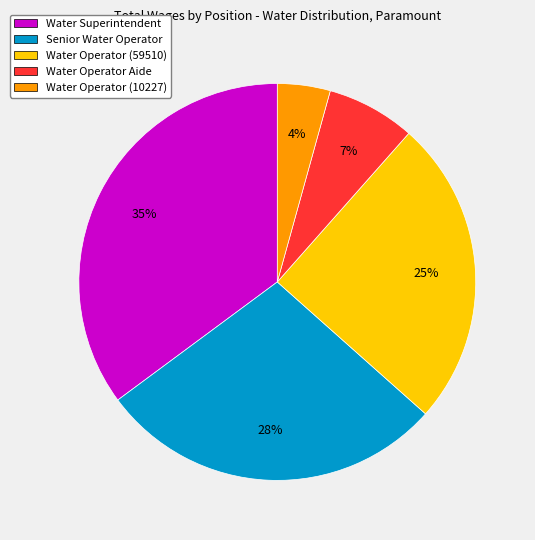

Is it true that Senior Water Operator is 36% of the pie?

False